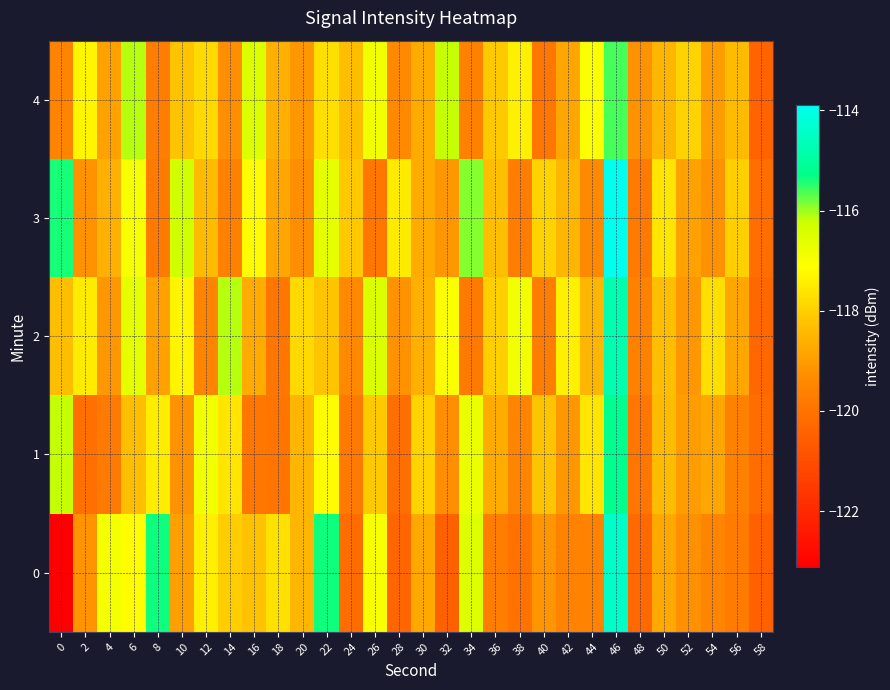

Rank the series by their maximum value, from highest to lowest.

3, 0, 2, 1, 4